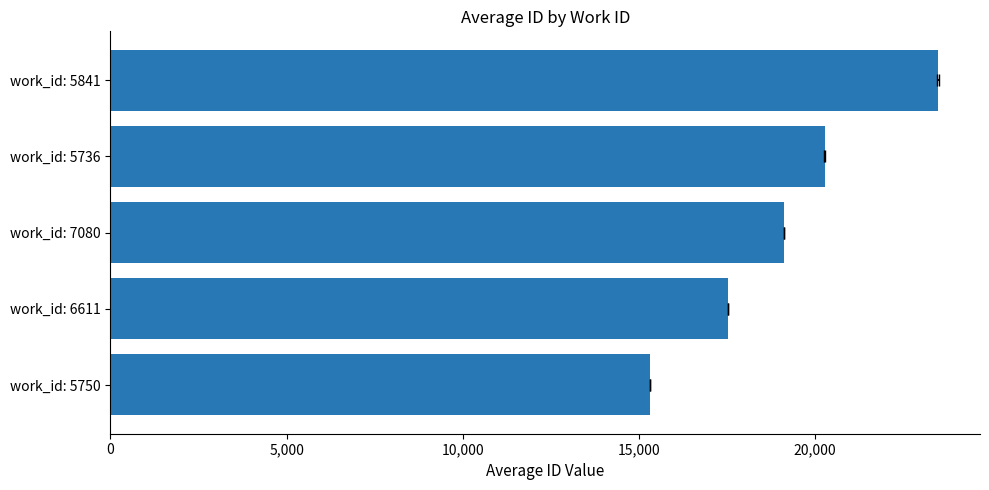

Reading left to right, extract all data points from this chart.

15327.0	17534.0	19129.5	20274.2	23487.0